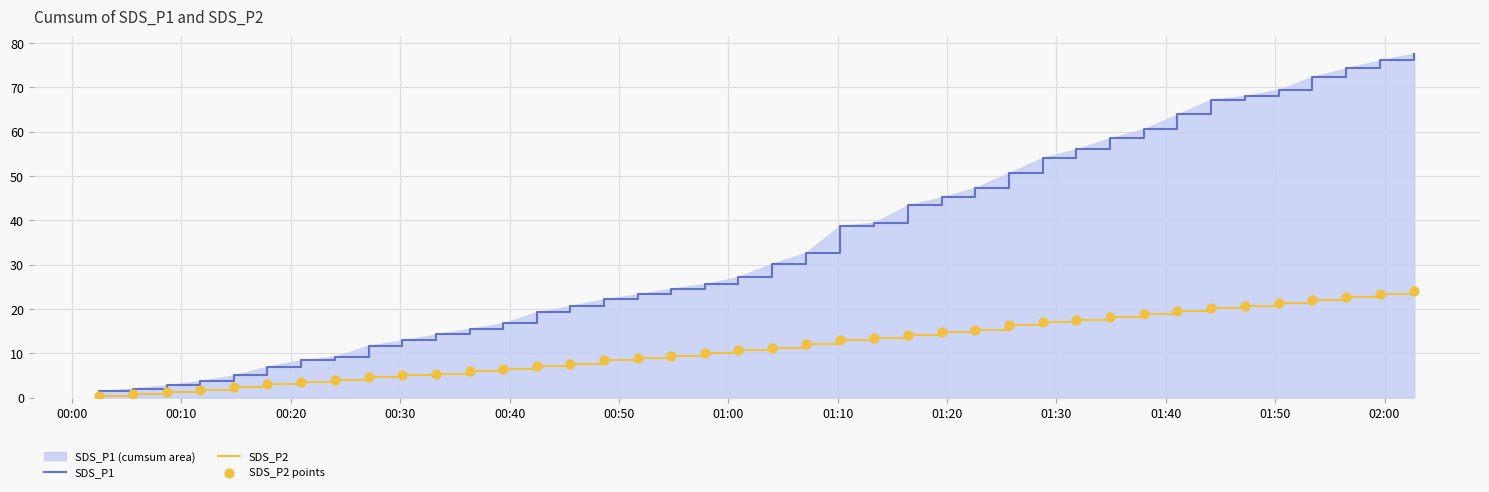

Which series has the largest total across all categories?

SDS_P1